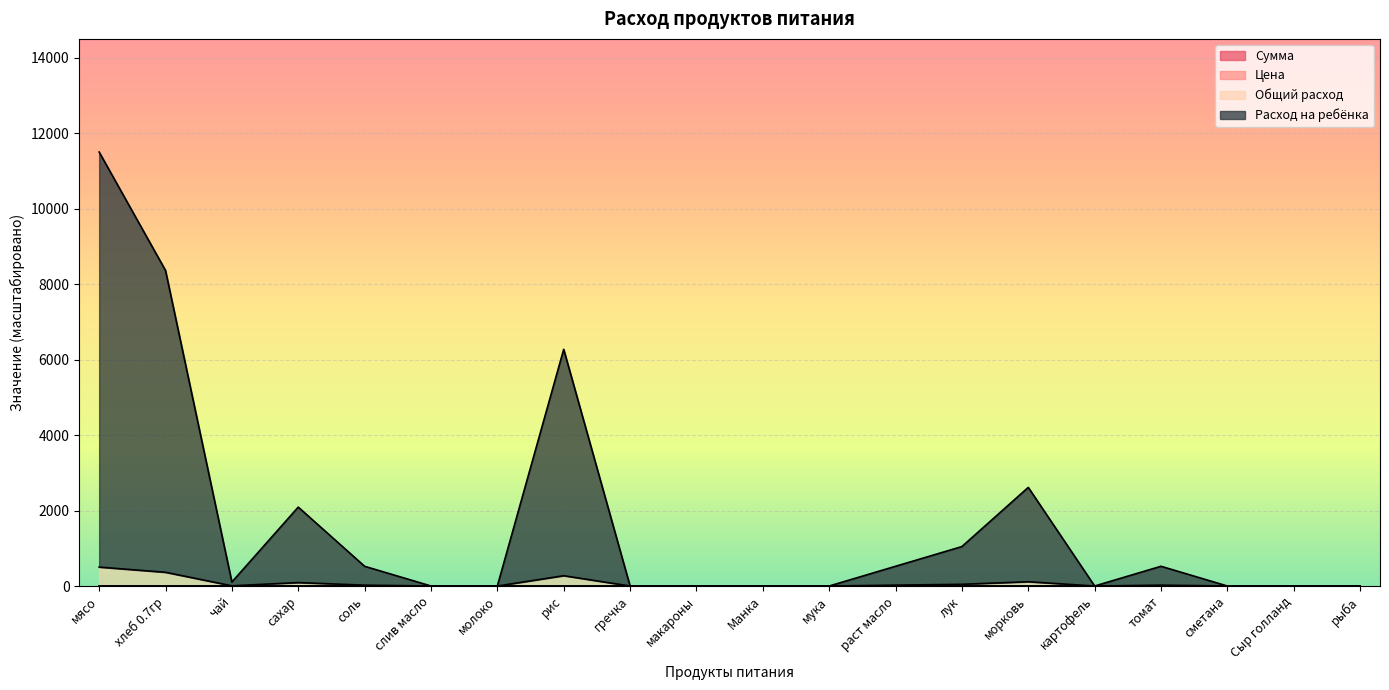

At which category is the sum across all series the highest?

мясо